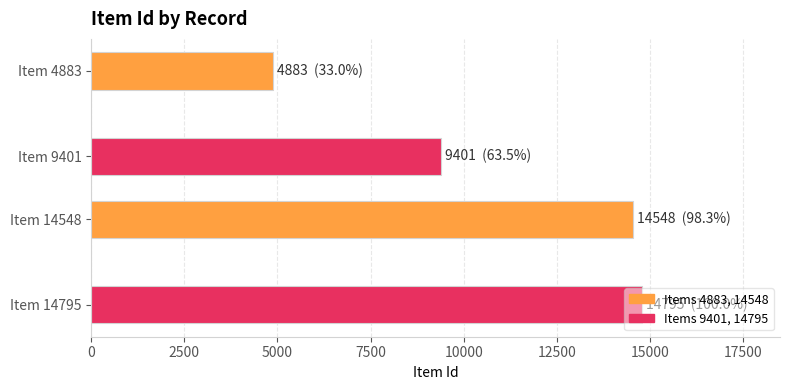

The value at 9401 is 16052. True or false?

False